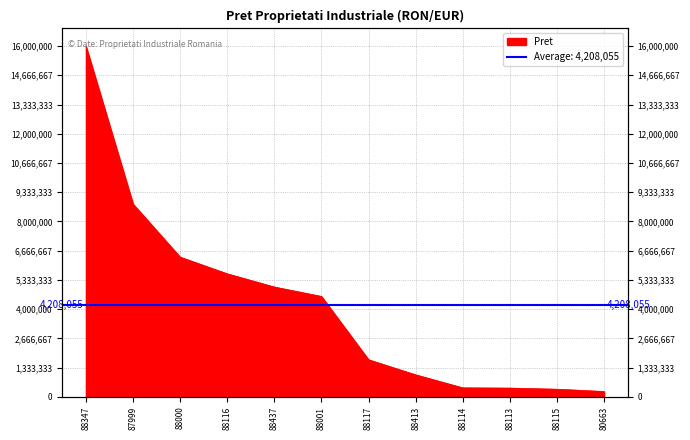

Reading right to left, extract all data points from this chart.

246840.0	351400.0	402420.0	413950.0	1006632.0	1695400.0	4582552.0	5011681.8	5614879.0	6375300.0	8795600.0	16000000.0